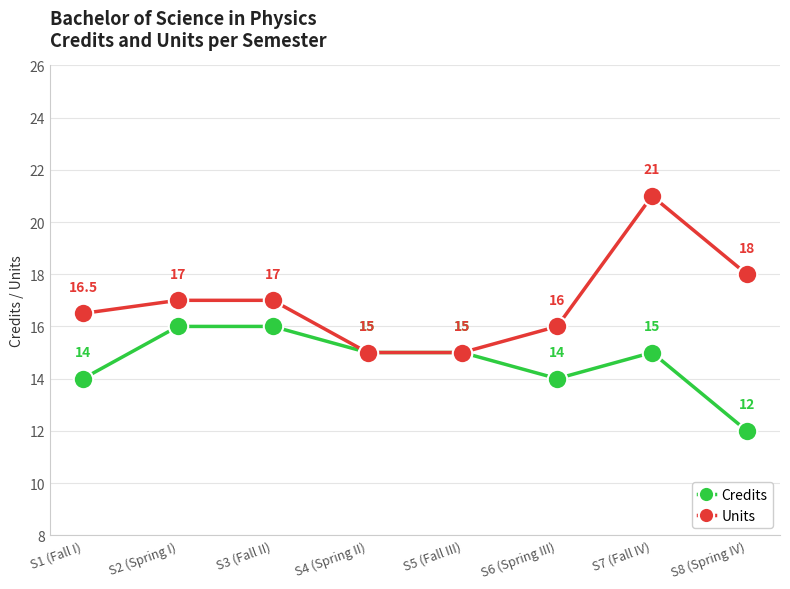

At which label does Credits reach its minimum?

S8 (Spring IV)